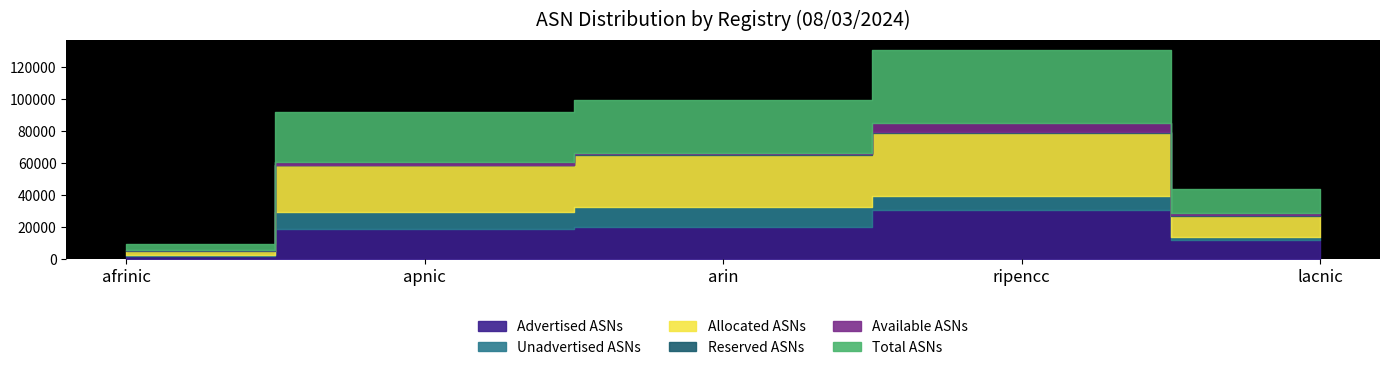

True or false: Unadvertised ASNs and Allocated ASNs cross at least once.

False